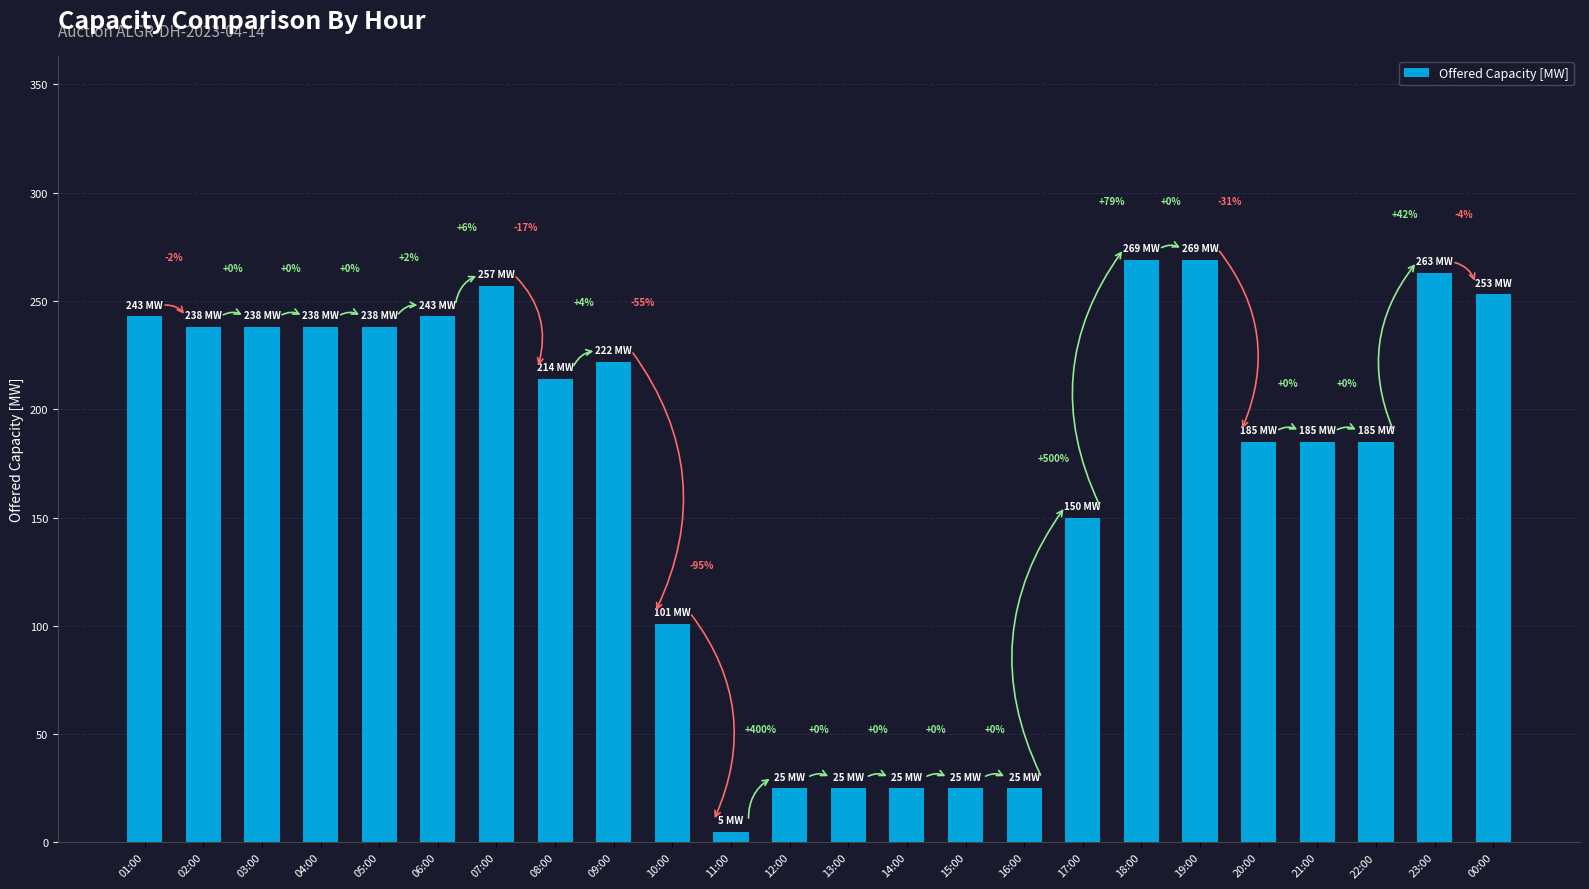

Between 07:00 and 10:00, which is larger?

07:00